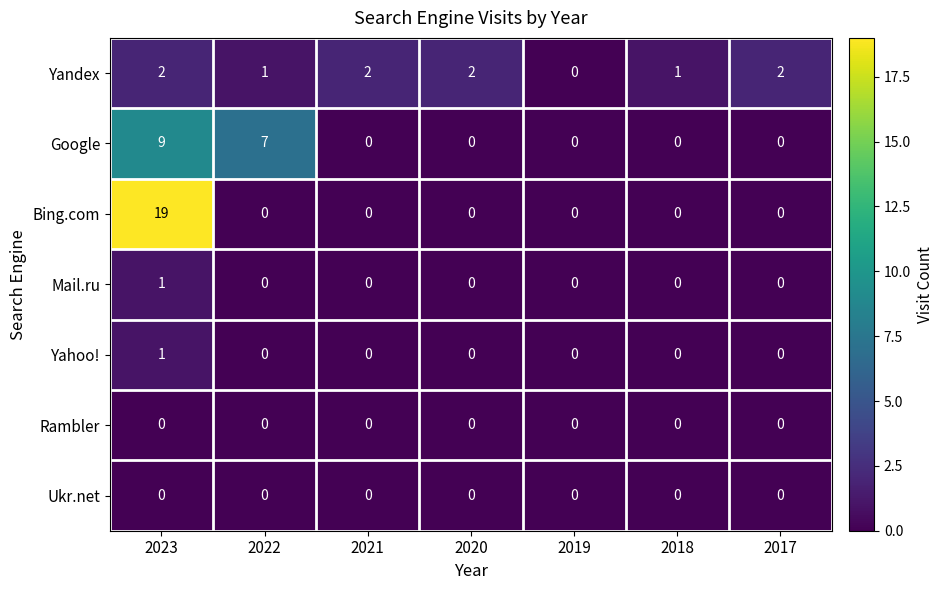

Is the value of Ukr.net at 2020 greater than the value of Yandex at 2020?

No